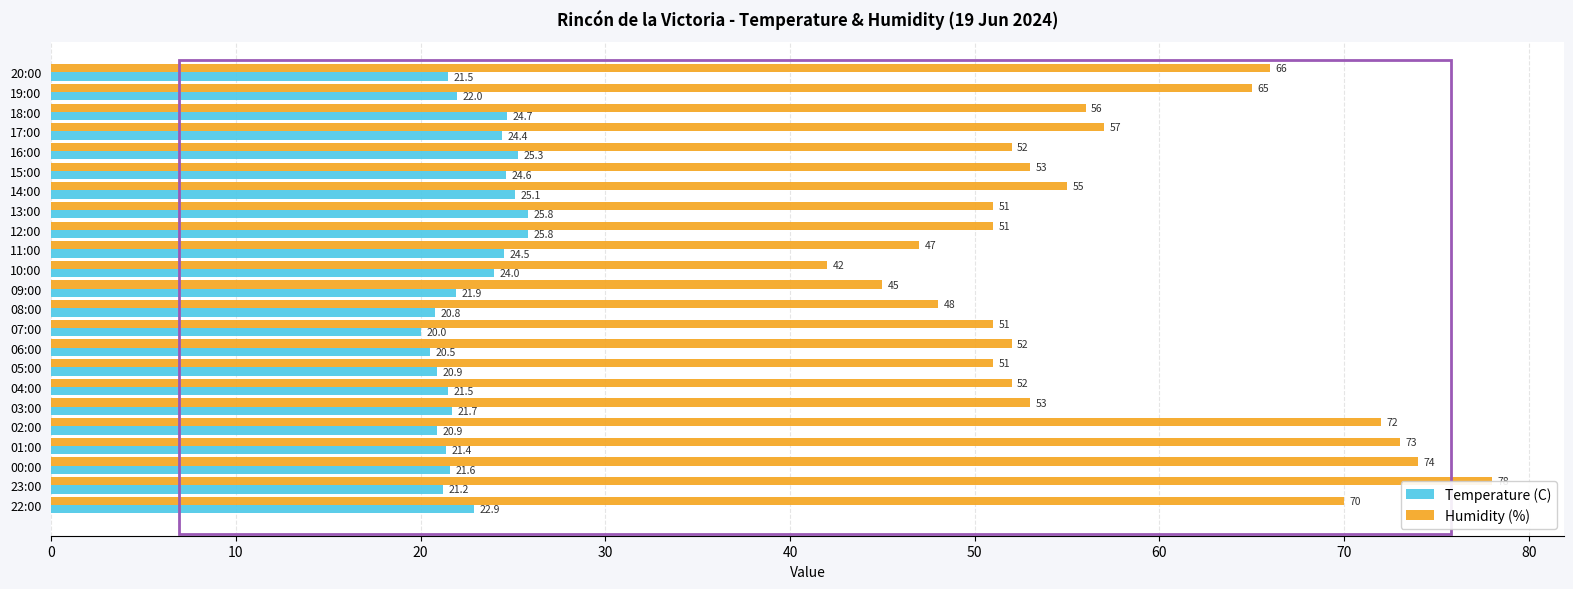

Which series changed the most between 07:00 and 23:00?

Humidity (%)